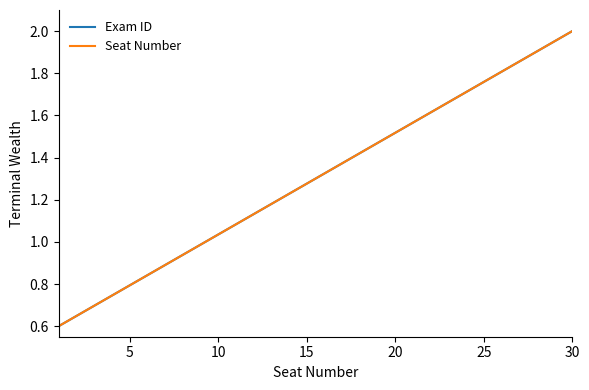

Does the chart have visible grid lines?

No